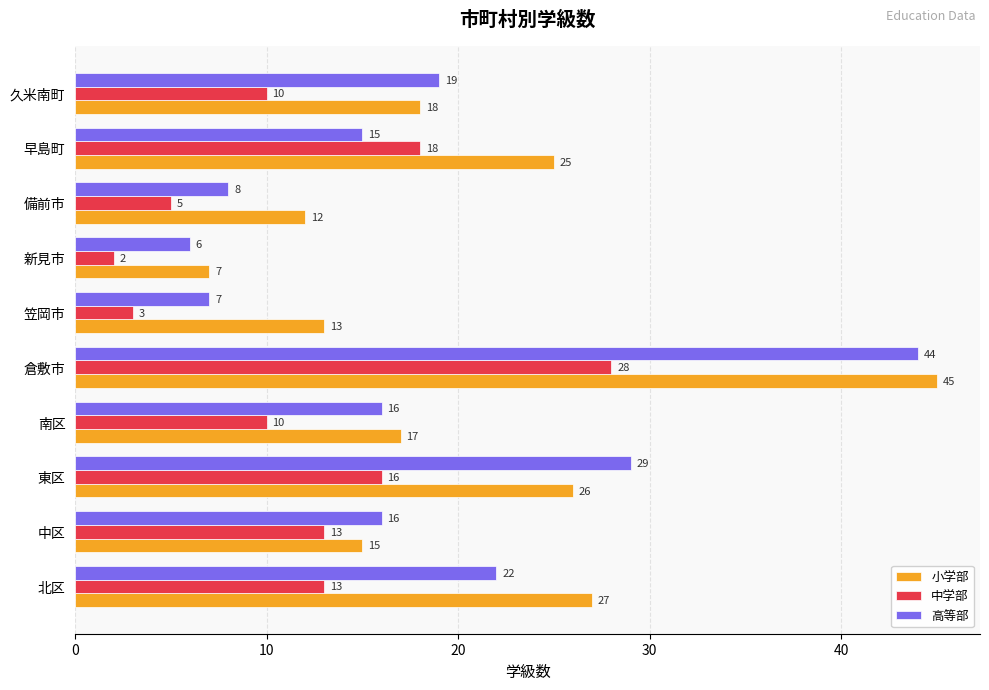

Which category has the highest value in the 高等部 series?

倉敷市